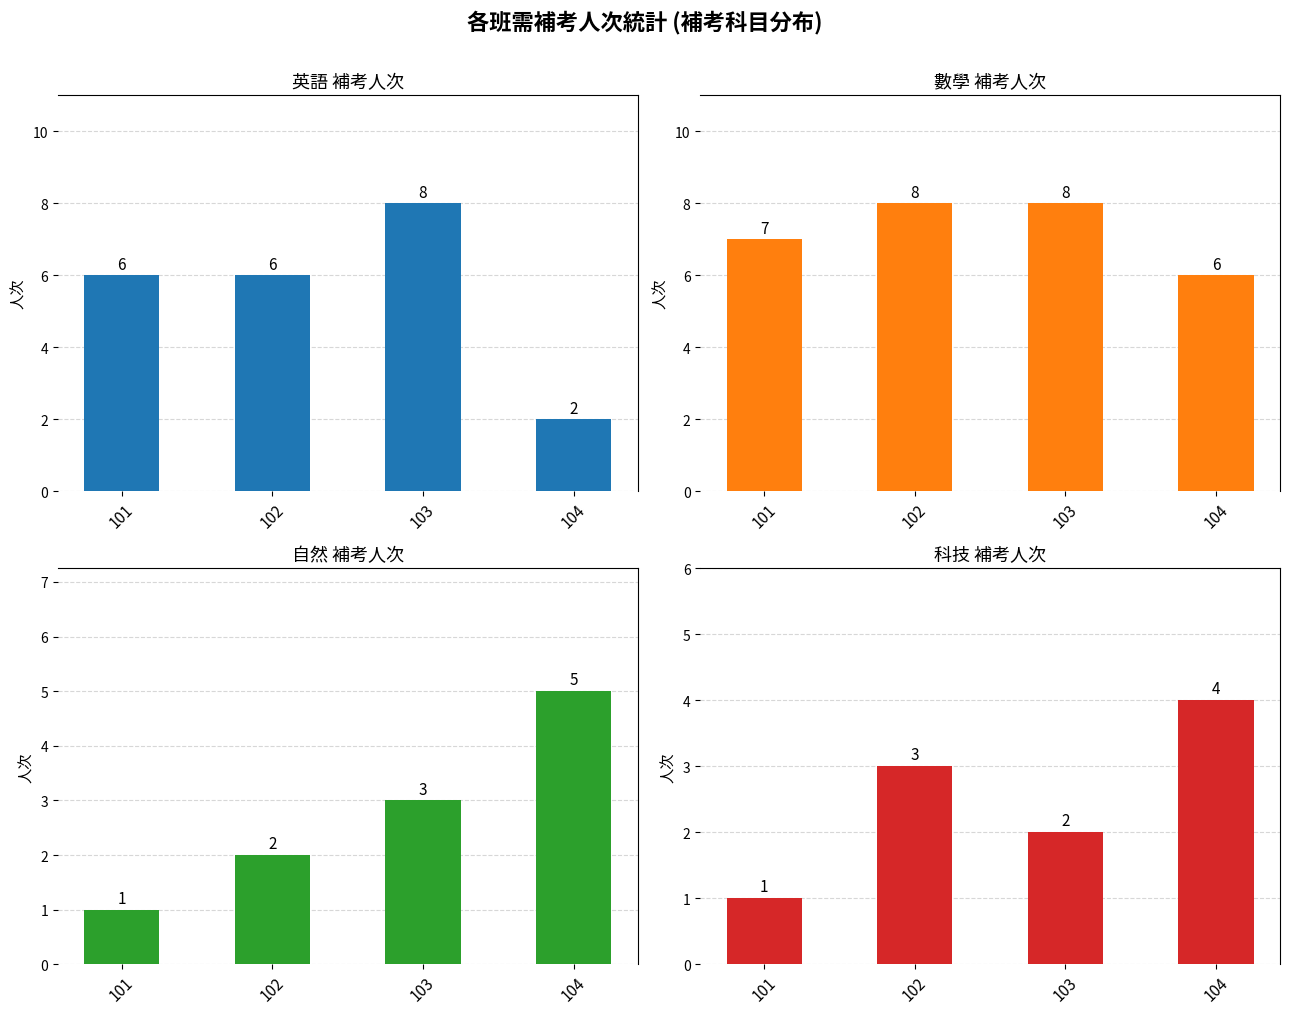

The 英語 series shows 6 at 102. True or false?

True